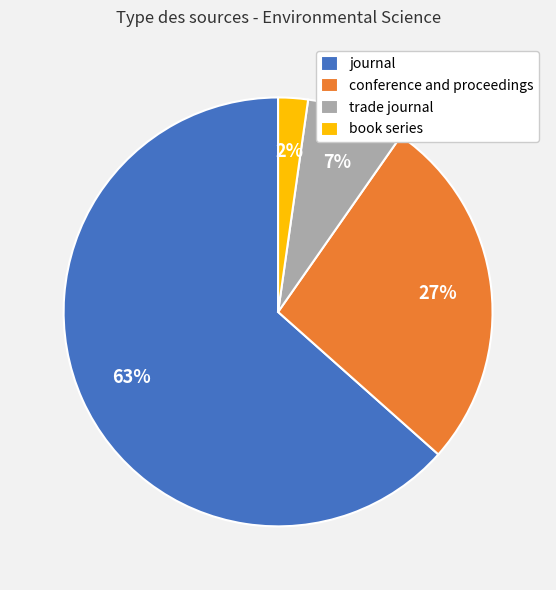

Which category has the biggest portion of the pie?

journal